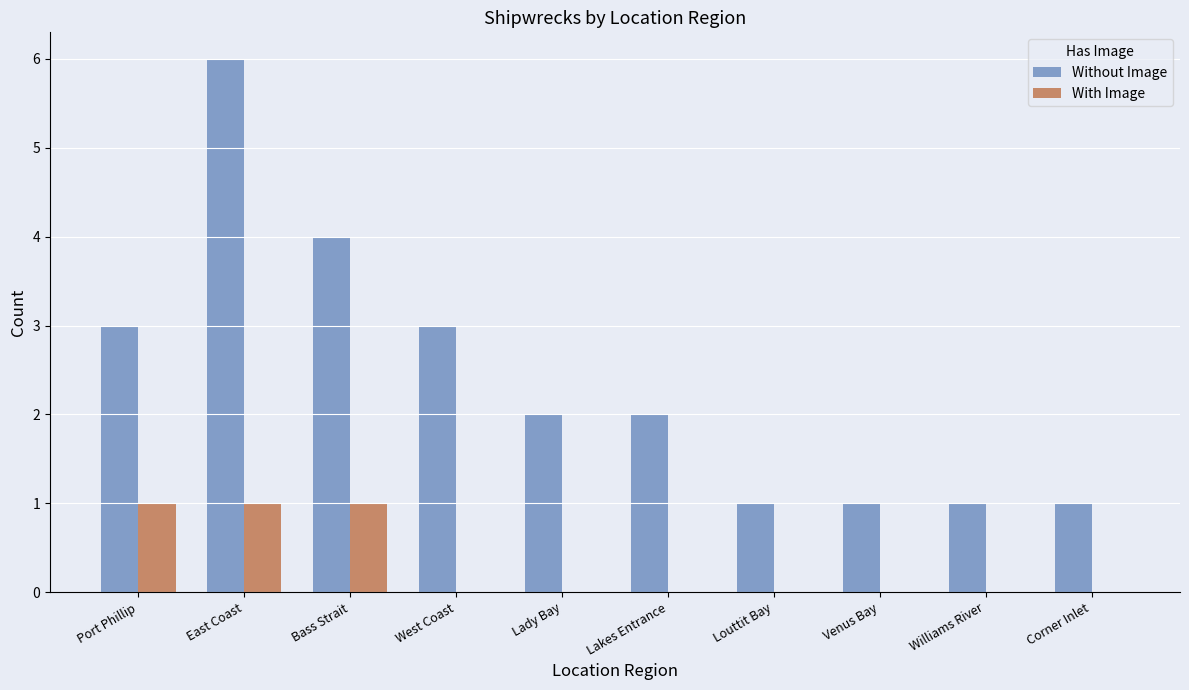

What value does the Without Image series have at East Coast?

6